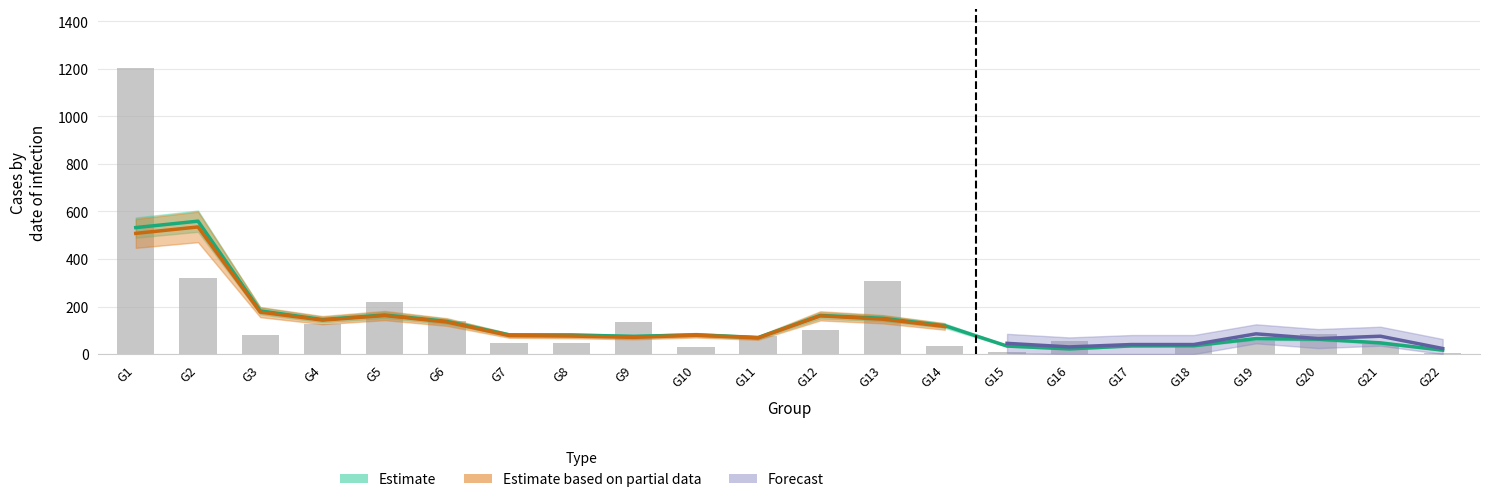

Is it true that the value at G8 is 29?

False